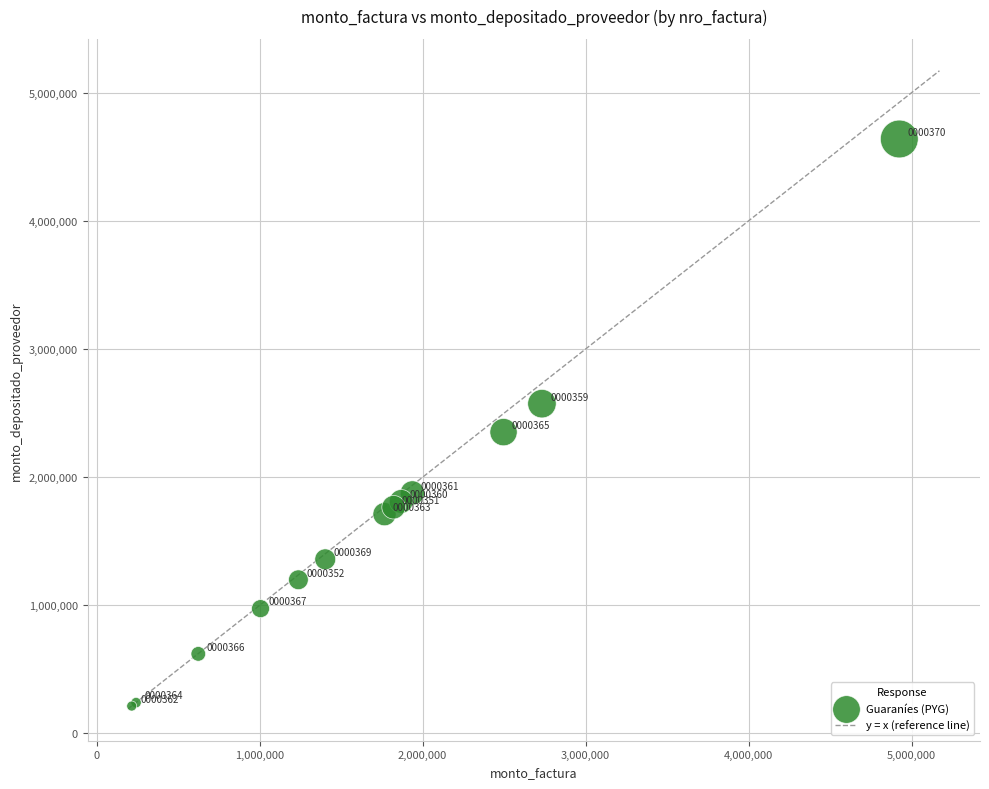

What Y value in the scatter plot is closest to 2426505?

2351490